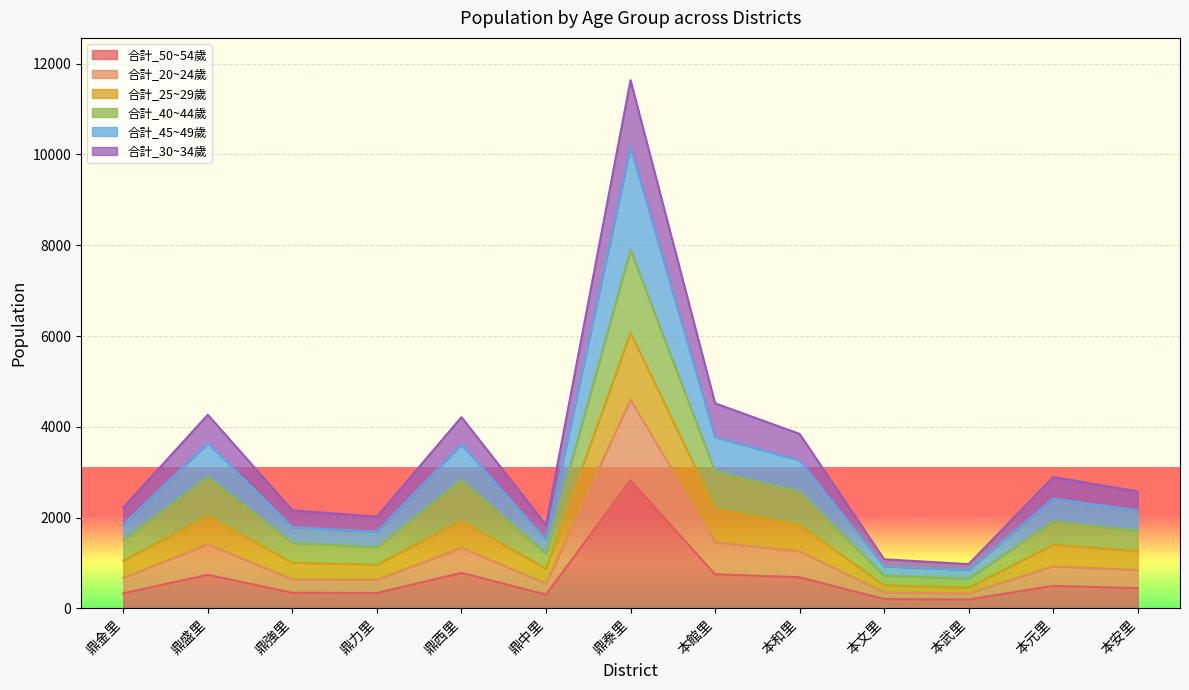

At which category is the sum across all series the highest?

鼎泰里